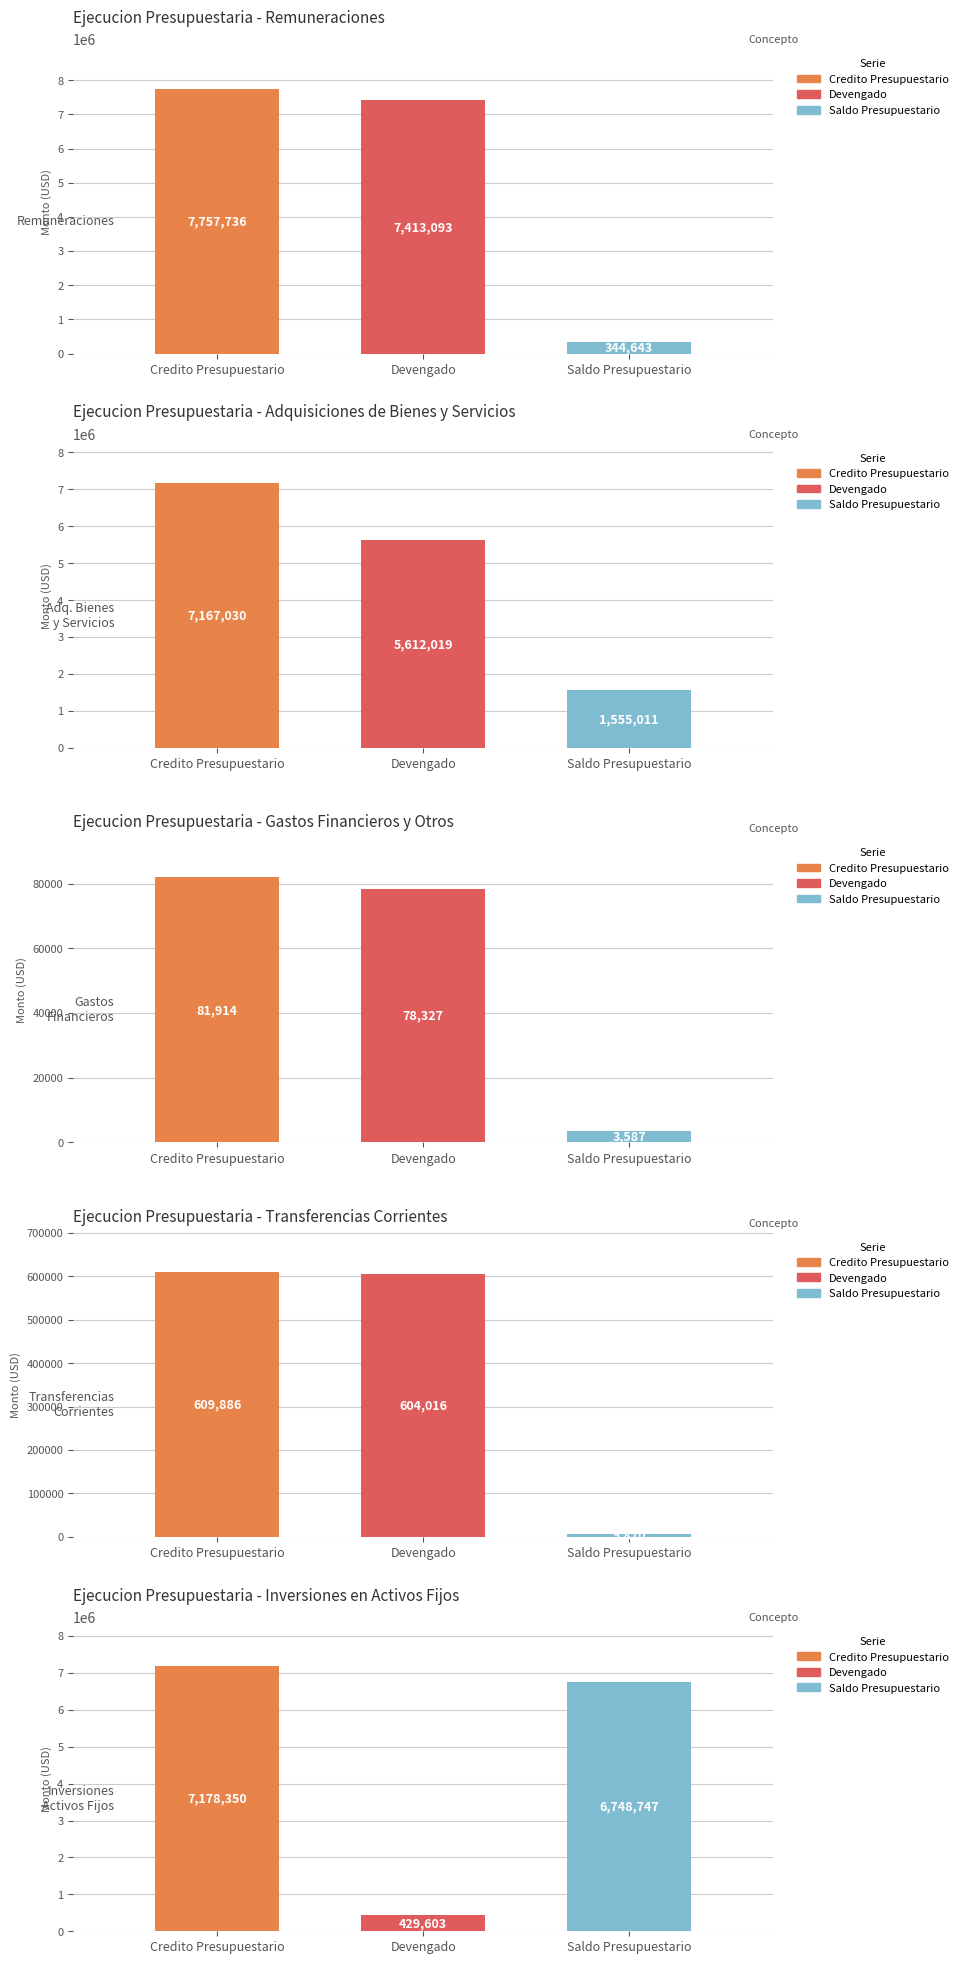

At which category is the sum across all series the highest?

Remuneraciones